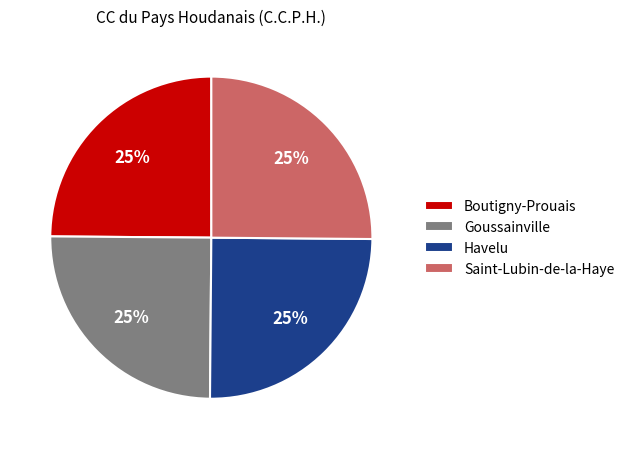

To the nearest percent, what is the combined percentage of Havelu and Saint-Lubin-de-la-Haye?

50%